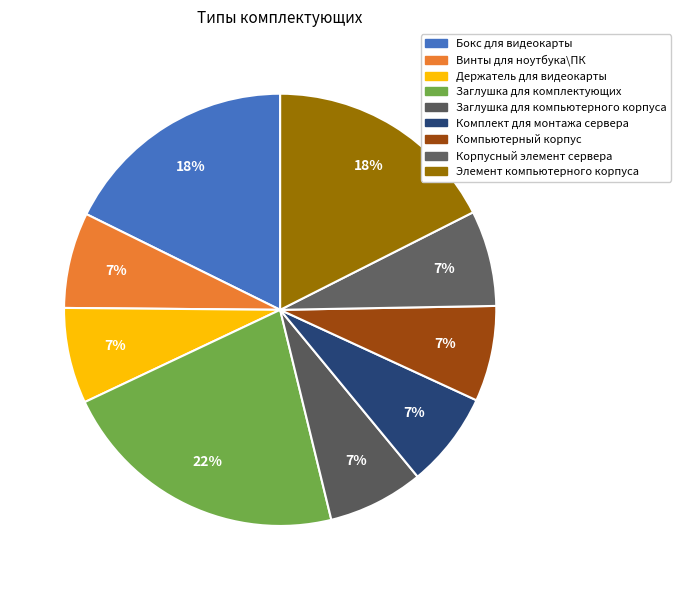

How many slices are in this pie chart?

9